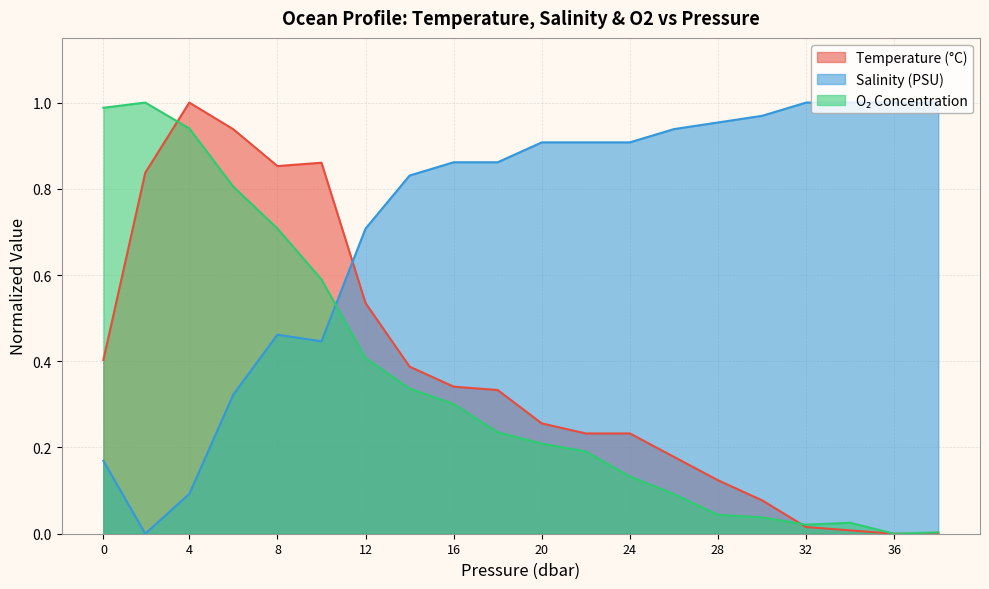

True or false: Salinity (PSU) has a value of 0.3 at 0.

False